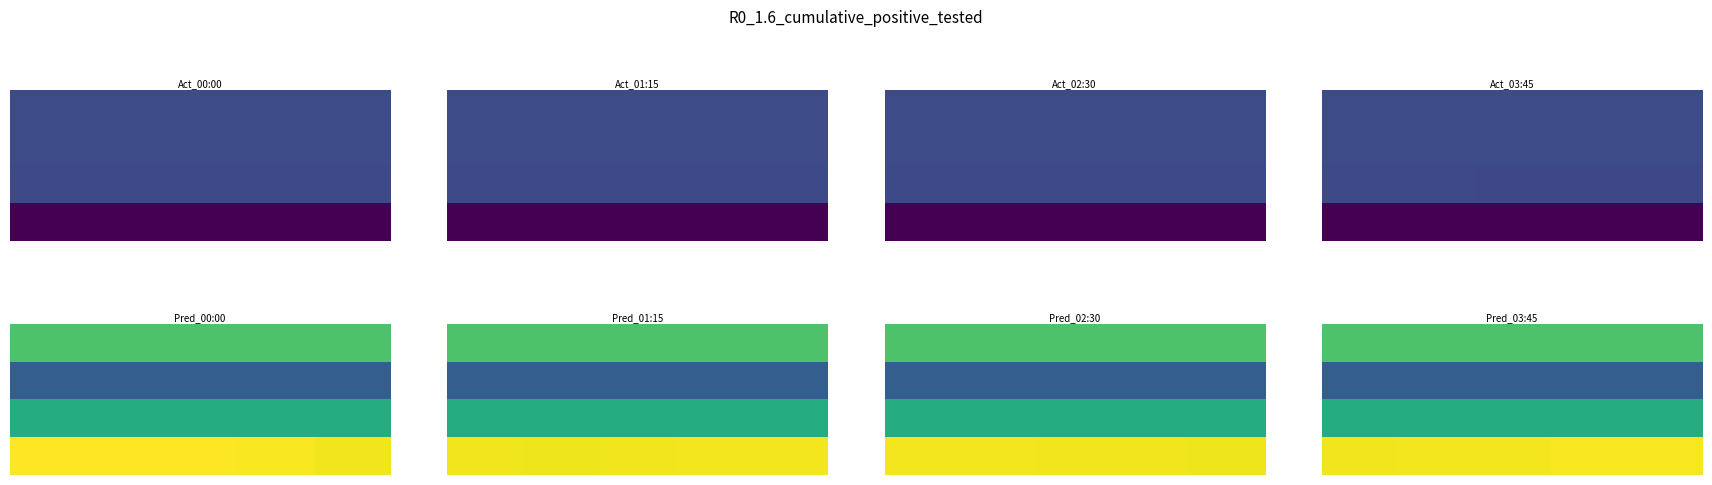

At how many categories does at least one series exceed 588?

5